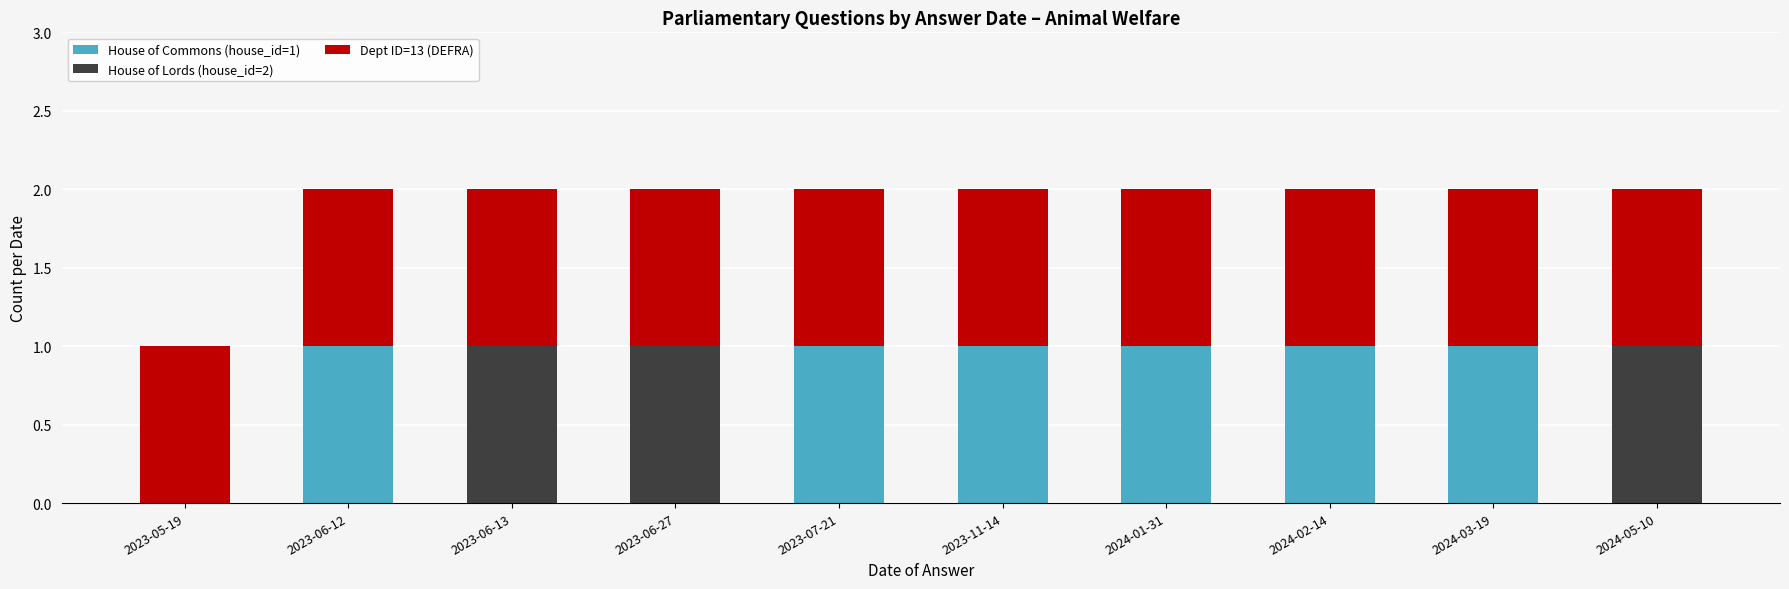

Is it true that House of Commons (house_id=1) equals -1 at 2024-05-10?

False